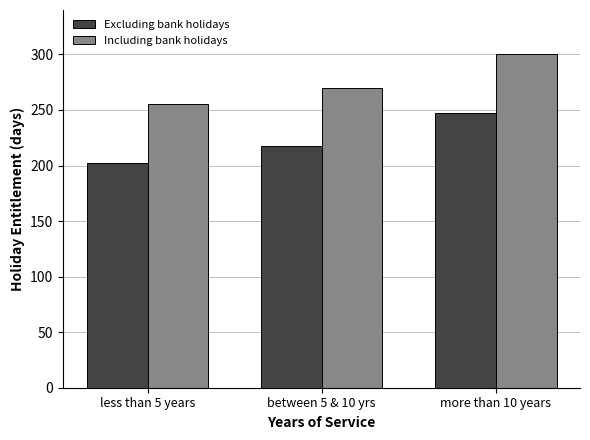

The value of Excluding bank holidays at less than 5 years is 202.5. True or false?

True